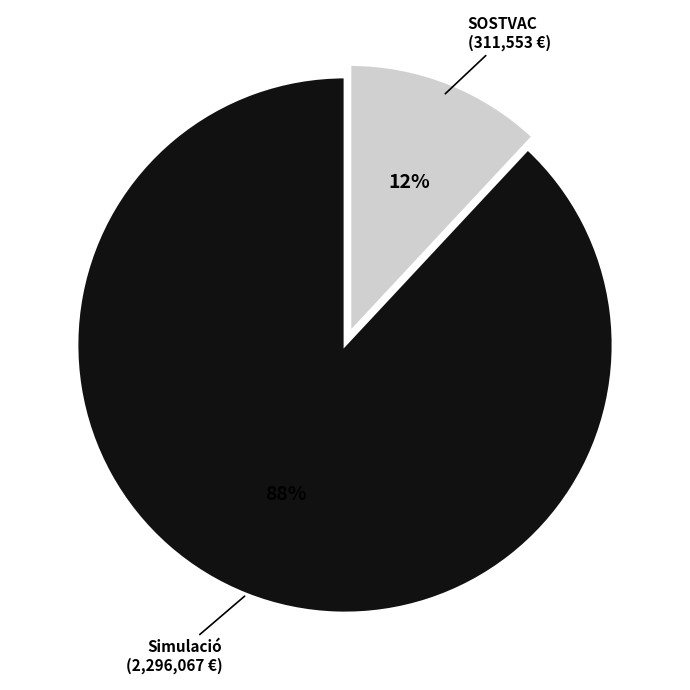

To the nearest percent, what is the difference between the largest and smallest slice percentages?

76%